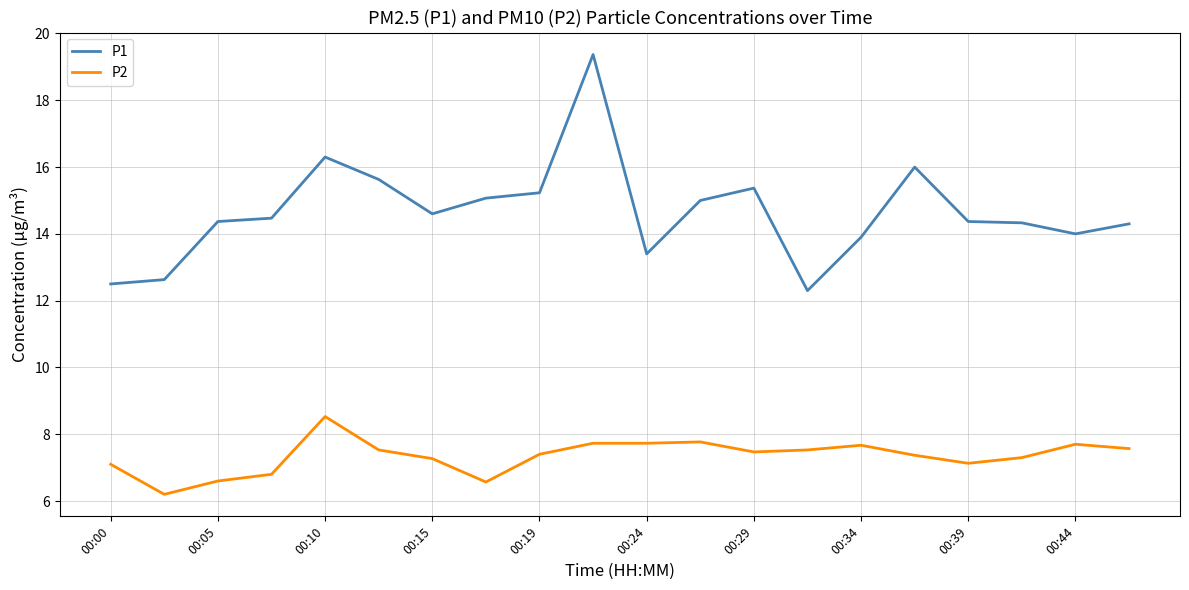

What is the maximum value shown in the chart?

19.4